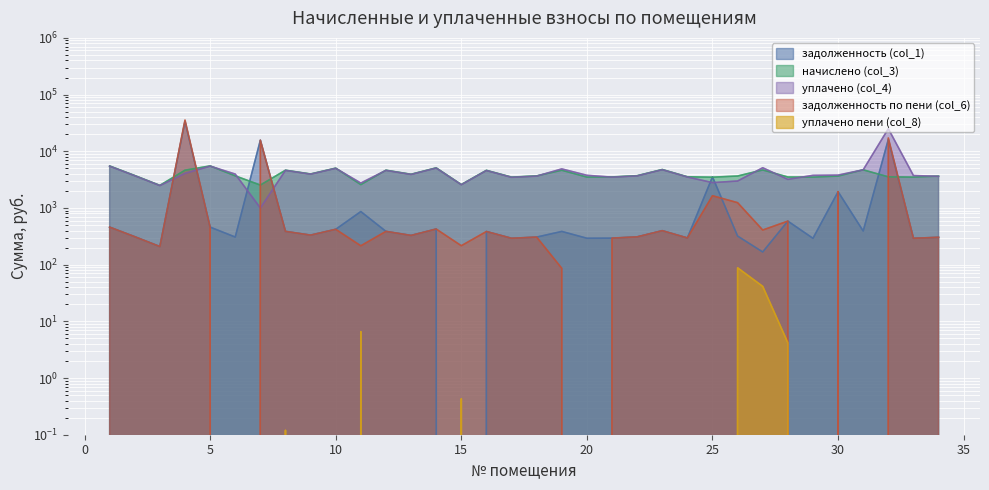

Which series has the largest range (max minus min)?

задолженность по пени (col_6)